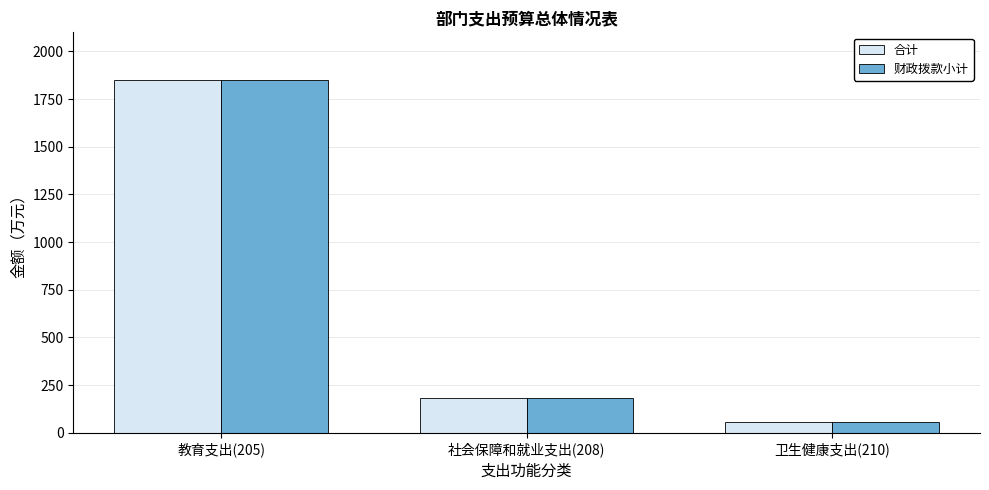

Reading right to left, extract all data points from this chart.

合计: 59.0	182.4	1851.1
财政拨款小计: 59.0	182.4	1851.1